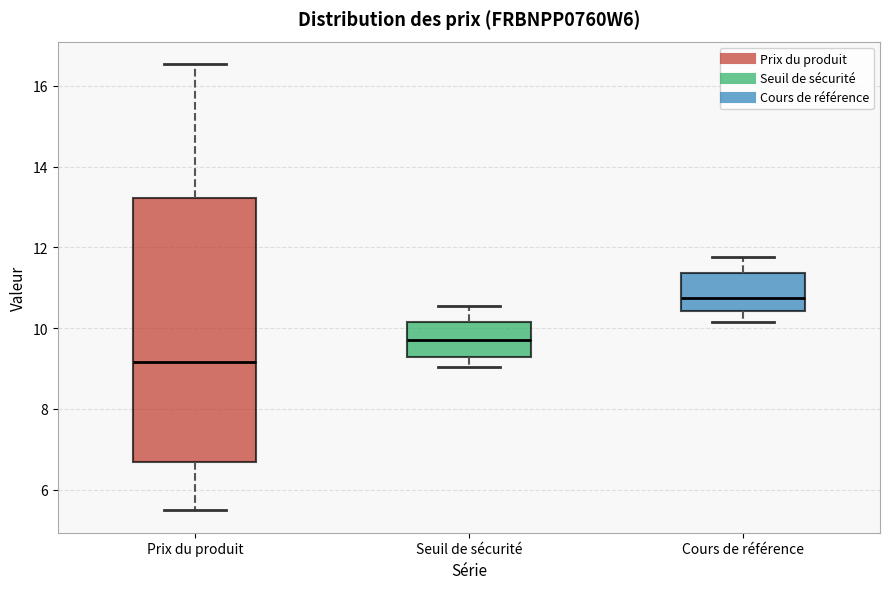

Where does the lower whisker of the box for Cours de référence end on the y-axis? The values are not printed on the chart, so give them approximately, as read against the axis.

10.2